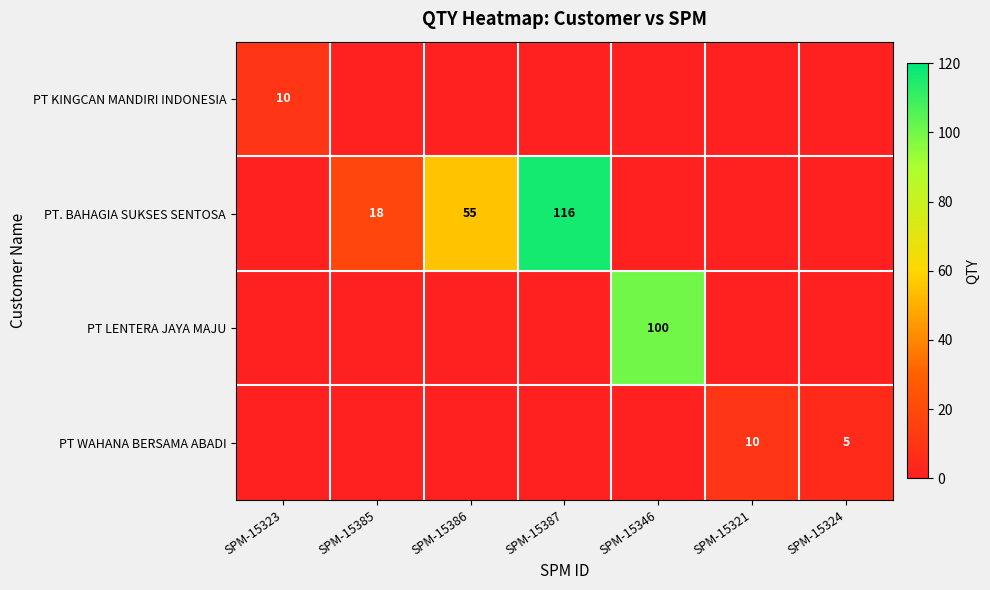

The PT WAHANA BERSAMA ABADI series shows 10 at SPM-15321. True or false?

True